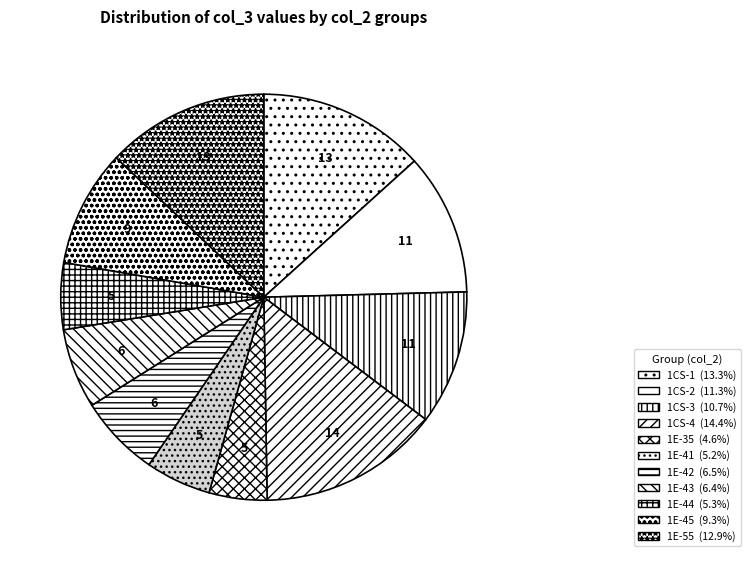

How many slices are in this pie chart?

11